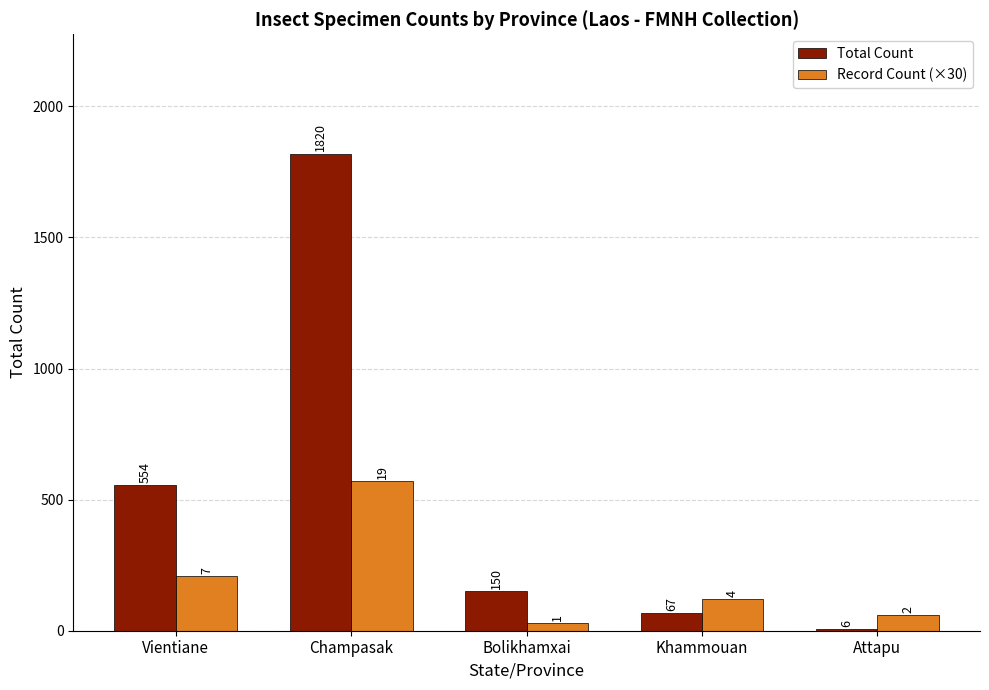

True or false: Total Count has a value of 554 at Vientiane.

True